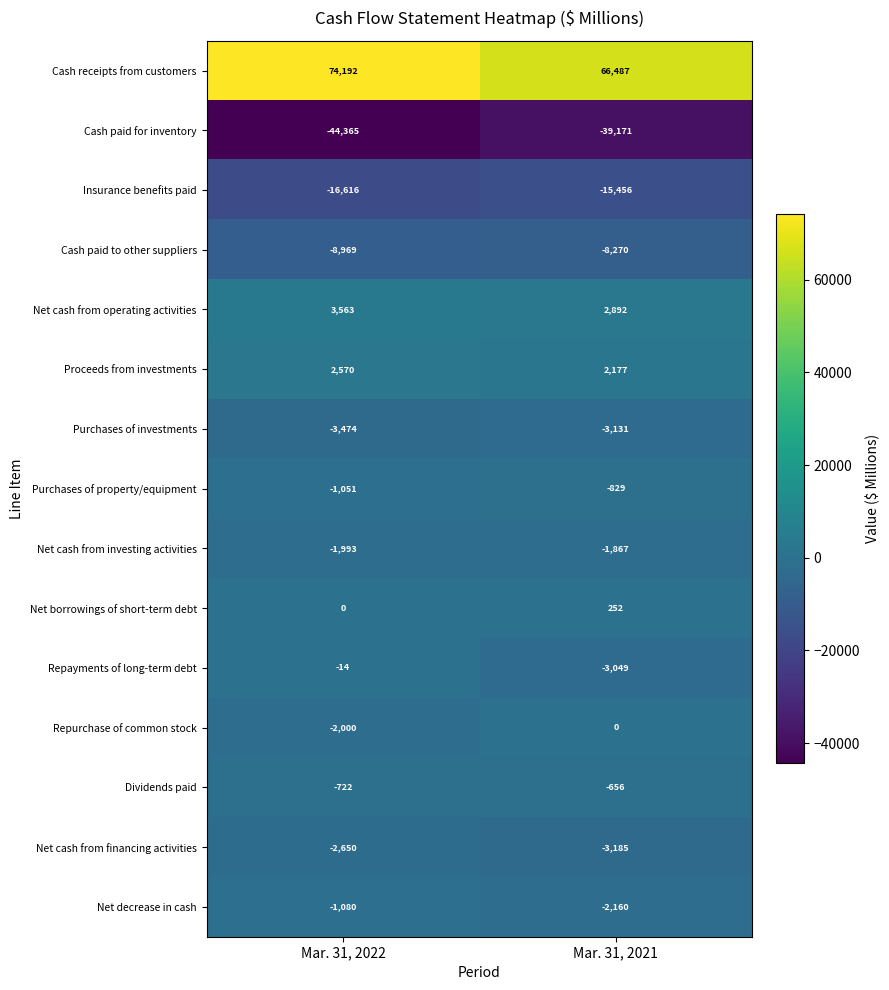

Reading left to right, what are all the values shown in this chart?

Cash receipts from customers: Mar. 31, 2022=74192	Mar. 31, 2021=66487
Cash paid for inventory: Mar. 31, 2022=-44365	Mar. 31, 2021=-39171
Insurance benefits paid: Mar. 31, 2022=-16616	Mar. 31, 2021=-15456
Cash paid to other suppliers: Mar. 31, 2022=-8969	Mar. 31, 2021=-8270
Net cash from operating activities: Mar. 31, 2022=3563	Mar. 31, 2021=2892
Proceeds from investments: Mar. 31, 2022=2570	Mar. 31, 2021=2177
Purchases of investments: Mar. 31, 2022=-3474	Mar. 31, 2021=-3131
Purchases of property/equipment: Mar. 31, 2022=-1051	Mar. 31, 2021=-829
Net cash from investing activities: Mar. 31, 2022=-1993	Mar. 31, 2021=-1867
Net borrowings of short-term debt: Mar. 31, 2022=0	Mar. 31, 2021=252
Repayments of long-term debt: Mar. 31, 2022=-14	Mar. 31, 2021=-3049
Repurchase of common stock: Mar. 31, 2022=-2000	Mar. 31, 2021=0
Dividends paid: Mar. 31, 2022=-722	Mar. 31, 2021=-656
Net cash from financing activities: Mar. 31, 2022=-2650	Mar. 31, 2021=-3185
Net decrease in cash: Mar. 31, 2022=-1080	Mar. 31, 2021=-2160